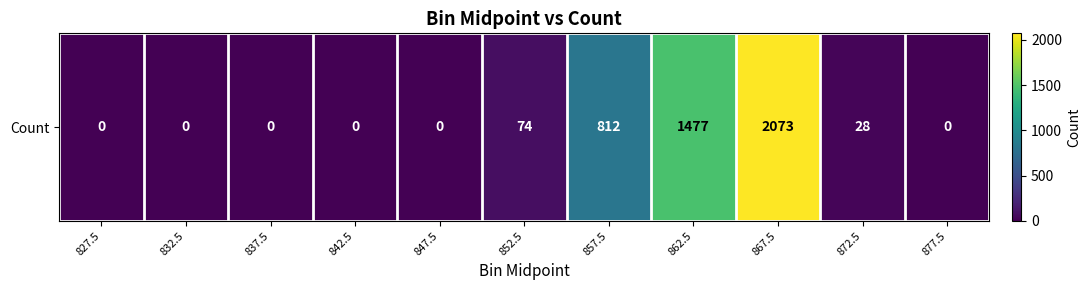

Reading left to right, transcribe all the data shown in this chart.

827.5=0	832.5=0	837.5=0	842.5=0	847.5=0	852.5=74	857.5=812	862.5=1477	867.5=2073	872.5=28	877.5=0